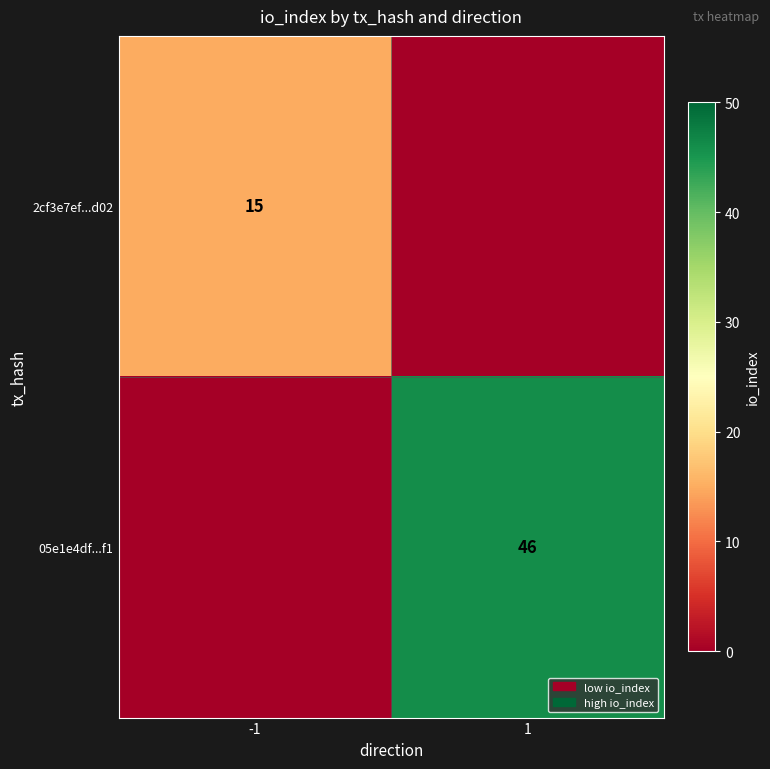

The value of 2cf3e7ef...d02 at -1 is 24. True or false?

False